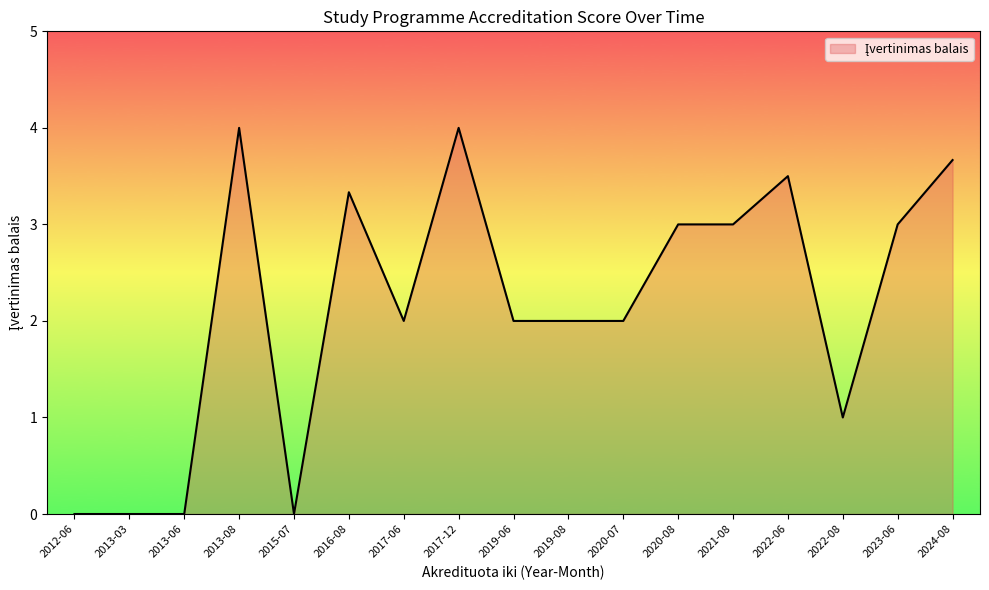

What is the difference between the maximum and minimum values?

4.0